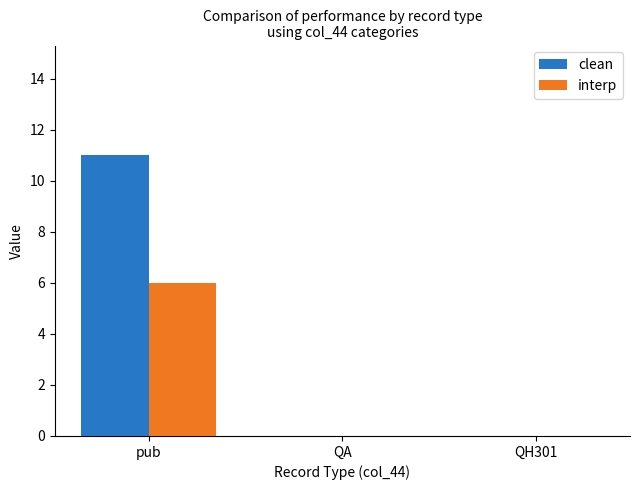

What is the average value of the interp series?

2